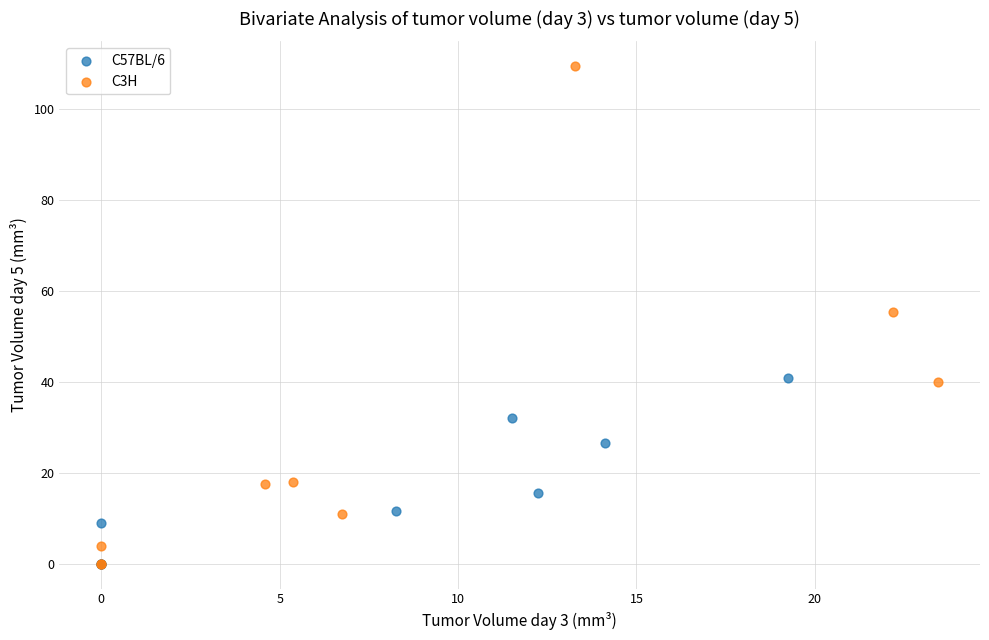

What are all the series names shown in the legend?

C57BL/6, C3H